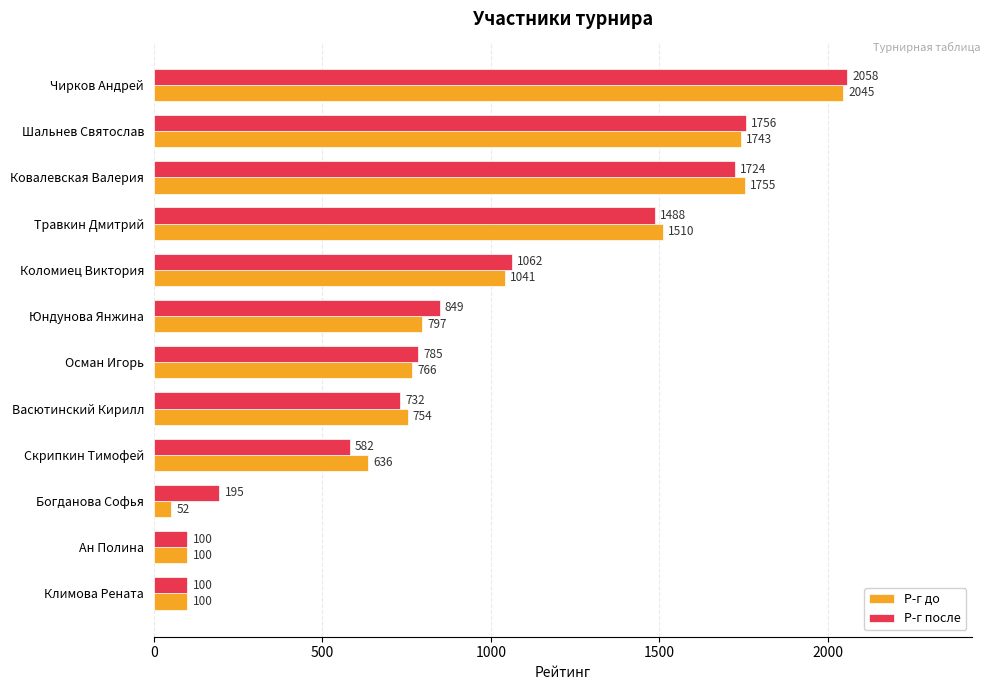

The value of Р-г до at Шальнев Святослав is 1743. True or false?

True